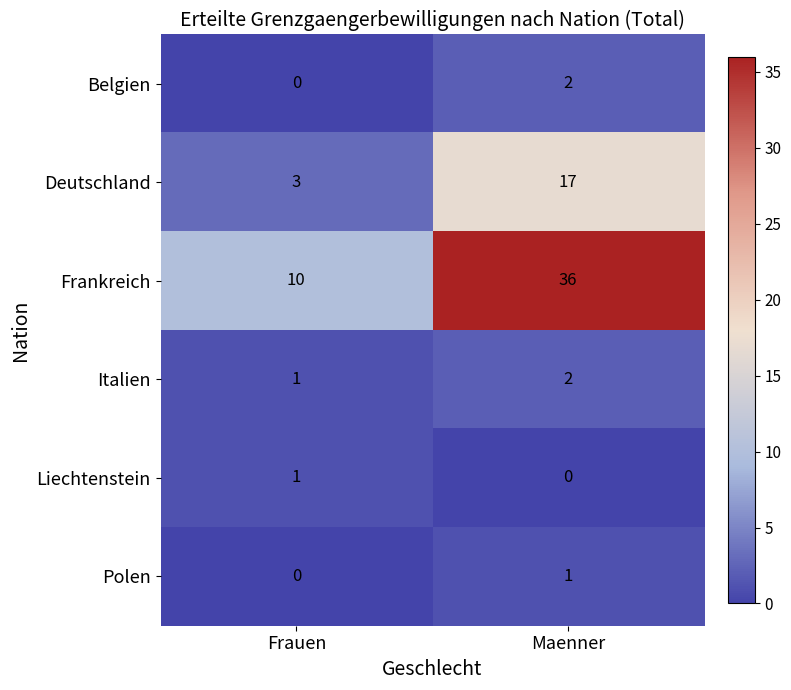

Reading left to right, list all the values displayed in this chart.

Belgien: Frauen=0	Maenner=2
Deutschland: Frauen=3	Maenner=17
Frankreich: Frauen=10	Maenner=36
Italien: Frauen=1	Maenner=2
Liechtenstein: Frauen=1	Maenner=0
Polen: Frauen=0	Maenner=1